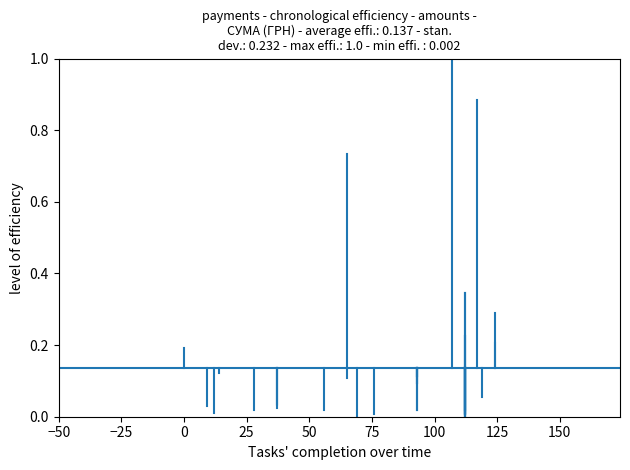

How many lines are shown in the chart?

1